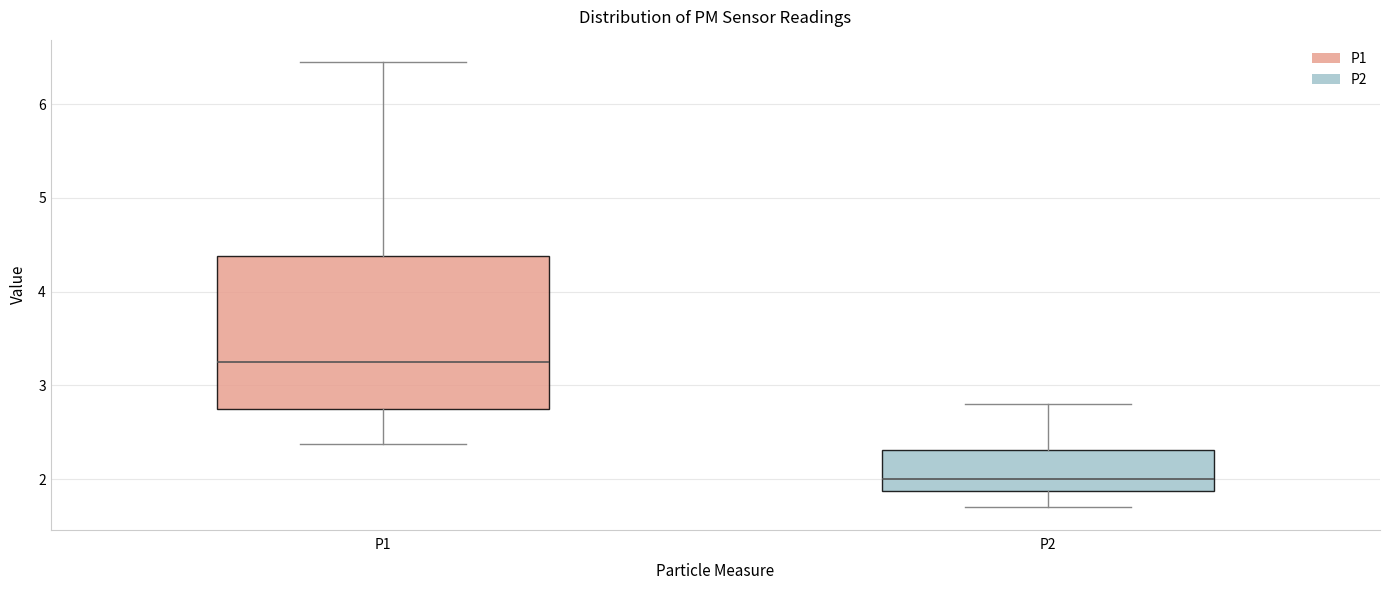

Comparing the boxes themselves (not the whiskers), which one is the tallest?

P1